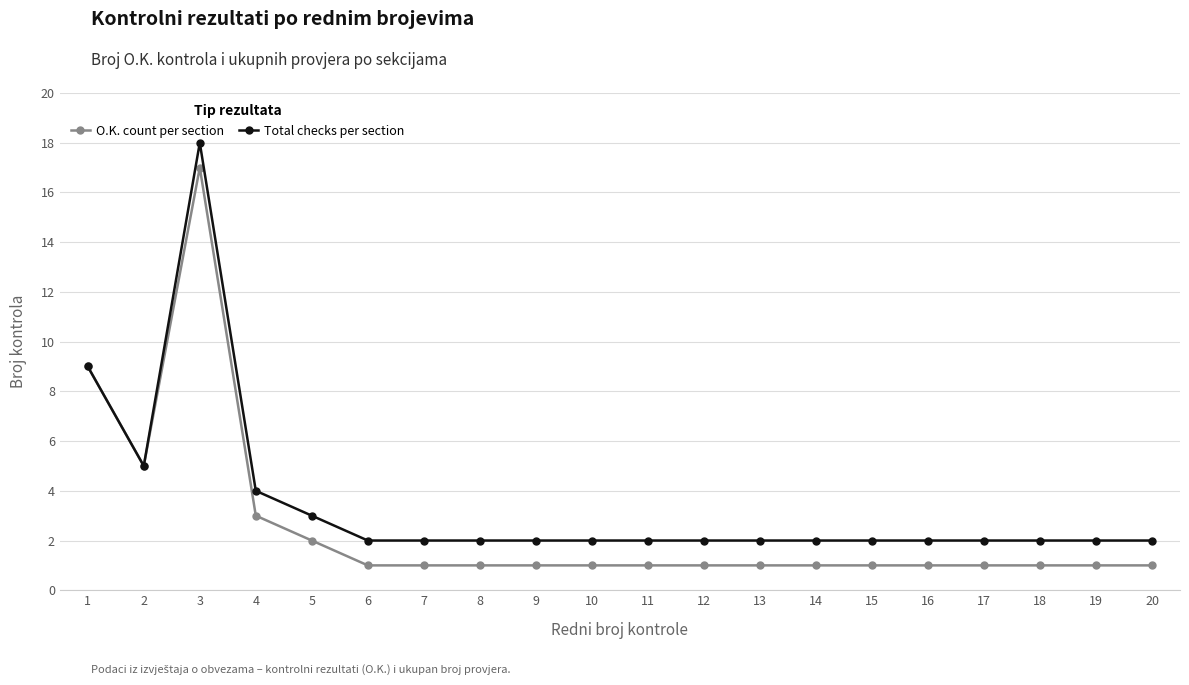

True or false: Total checks per section has more than 0 interior local peaks.

True